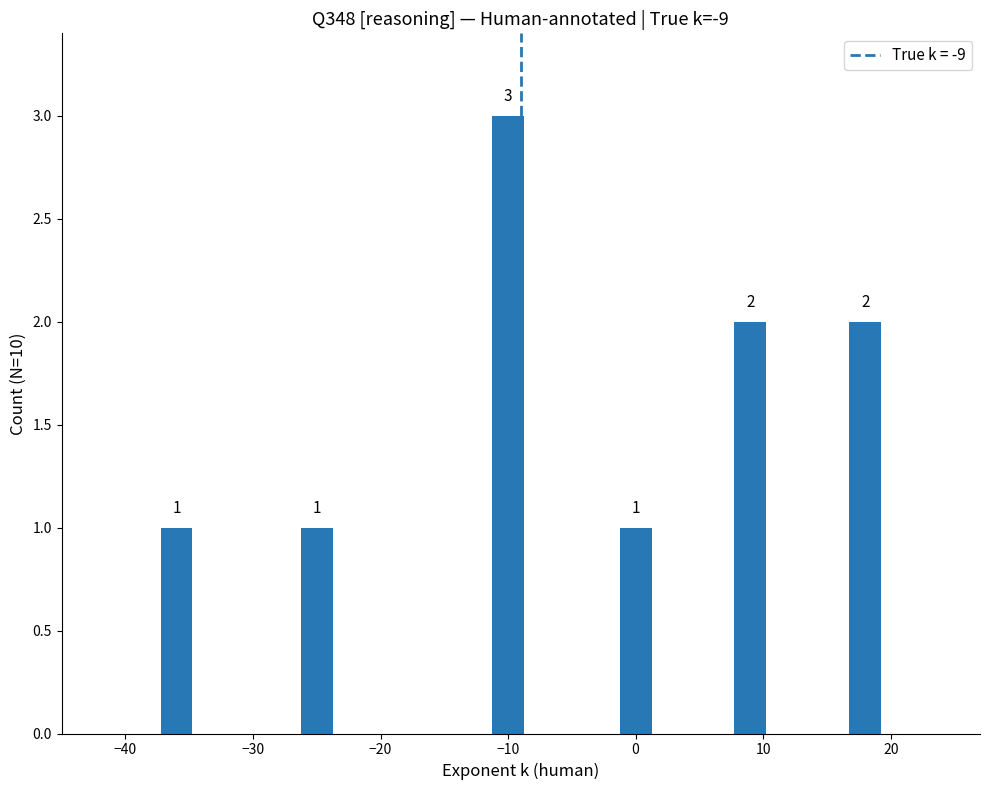

What is the sum of all values?

10